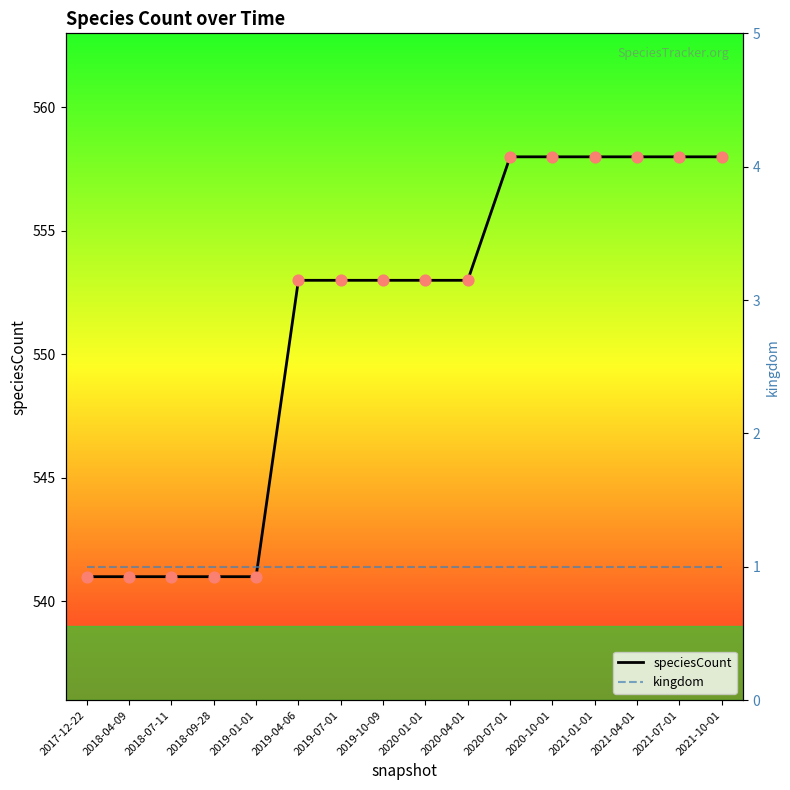

What is the total value across all series at 2021-04-01?

559